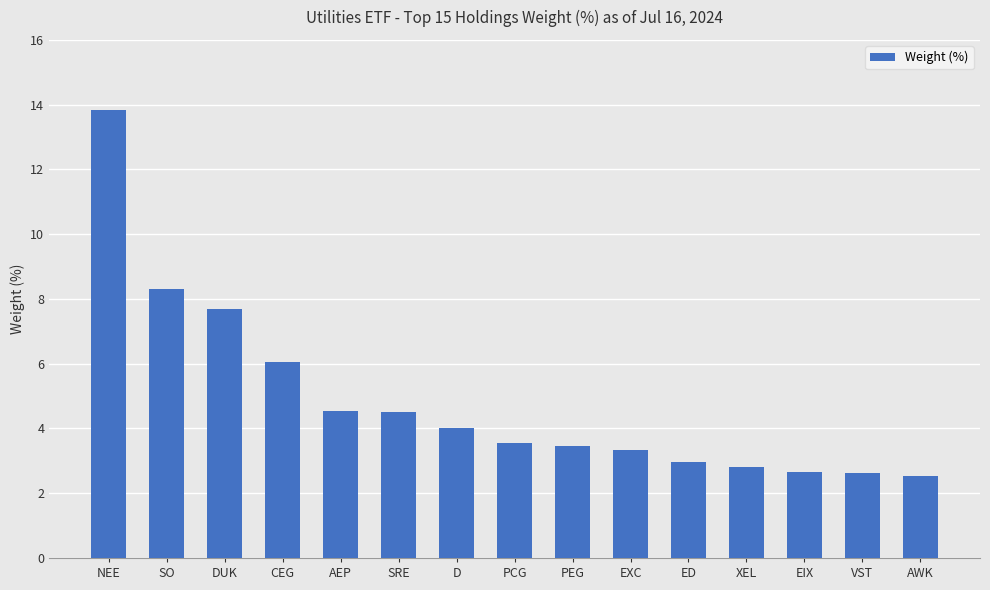

What is the change in value from PEG to AWK?

-0.9